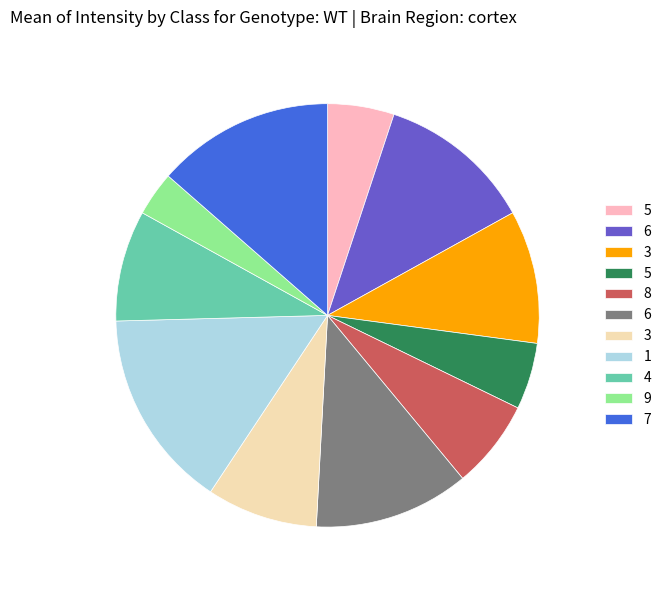

Does any single category account for the majority?

No